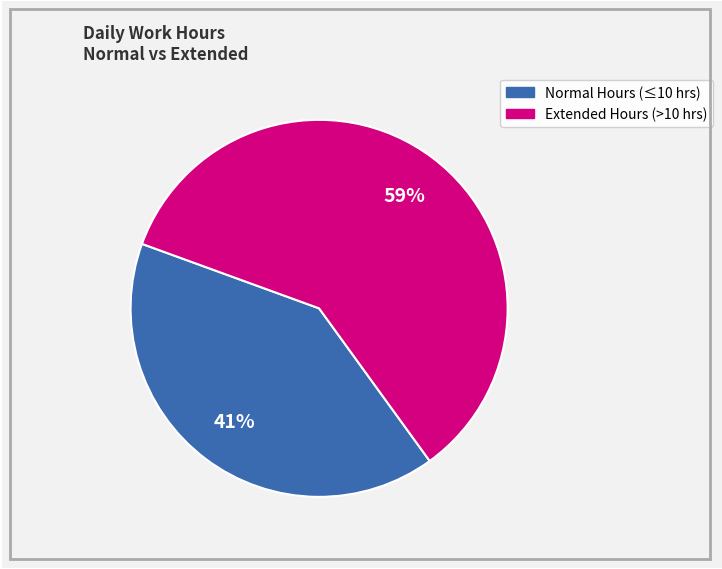

Does any single category account for the majority?

Yes